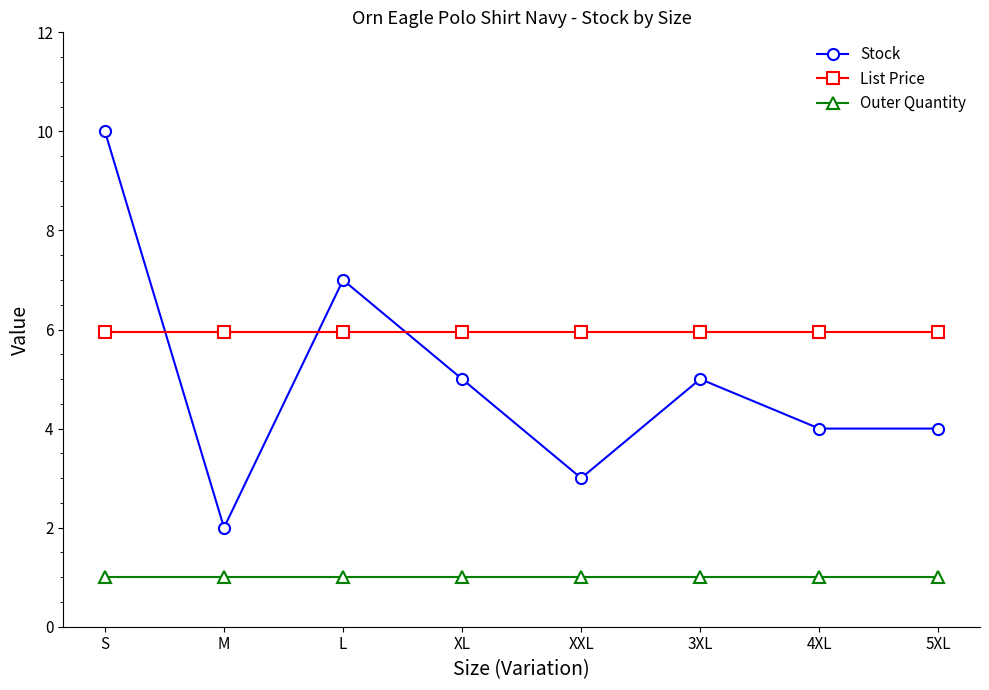

What are all the series names shown in the legend?

Stock, List Price, Outer Quantity